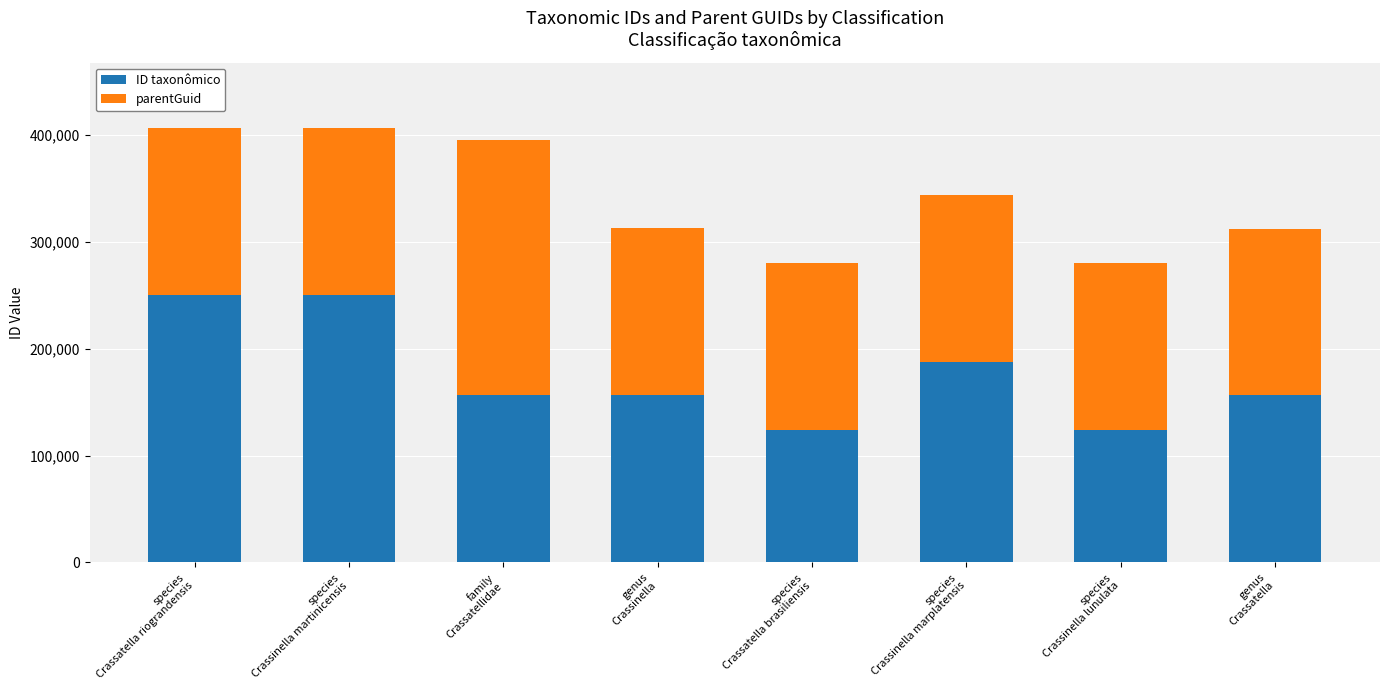

What is the difference between the second highest and second lowest values in the ID taxonômico series?

126369